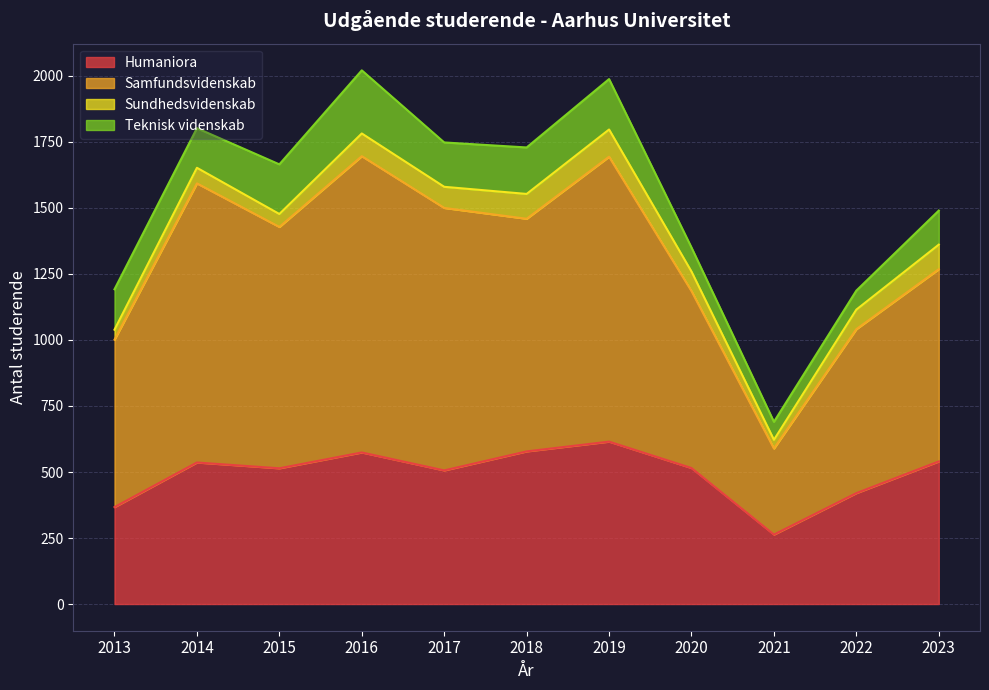

Is the value of Samfundsvidenskab at 2023 greater than the value of Humaniora at 2023?

Yes